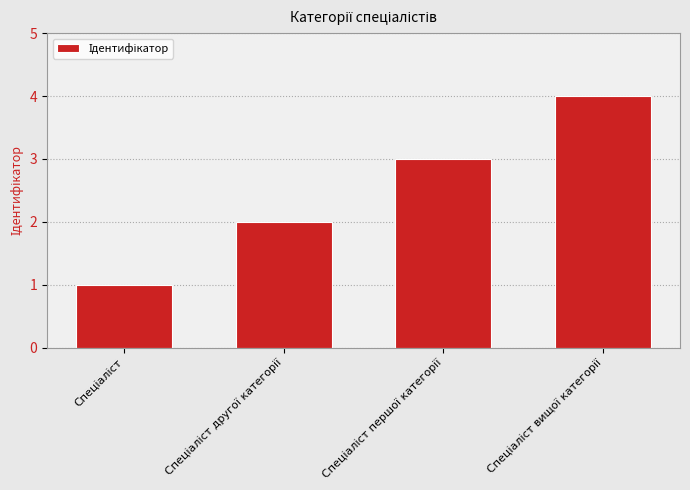

What is the maximum value shown in the chart?

4